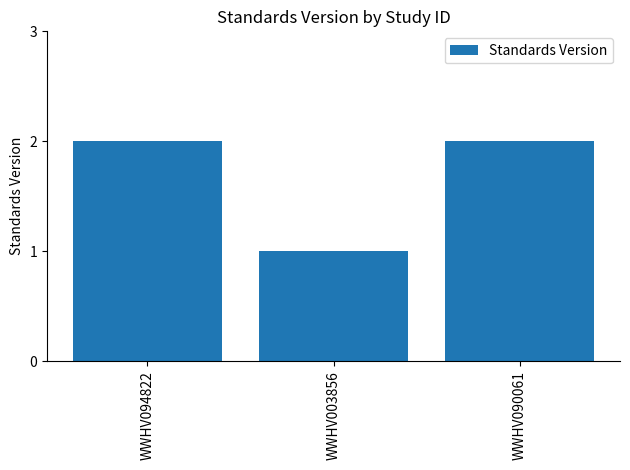

Is it true that the value at WWHV090061 is 2?

True